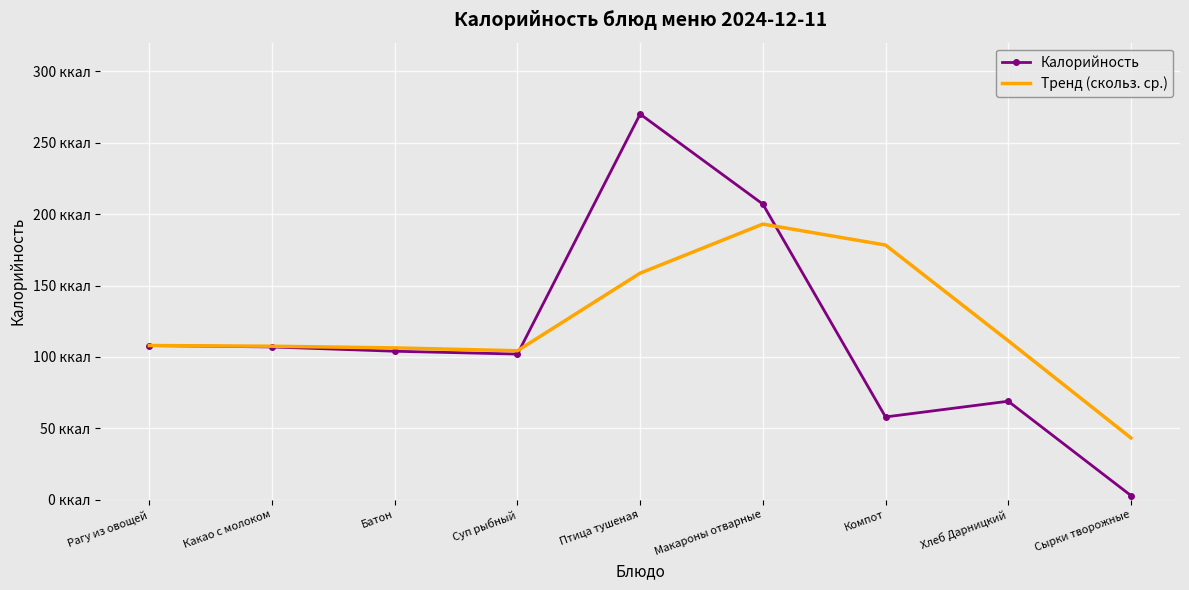

True or false: Тренд (скольз. ср.) has more than 0 points higher than both neighbors.

True